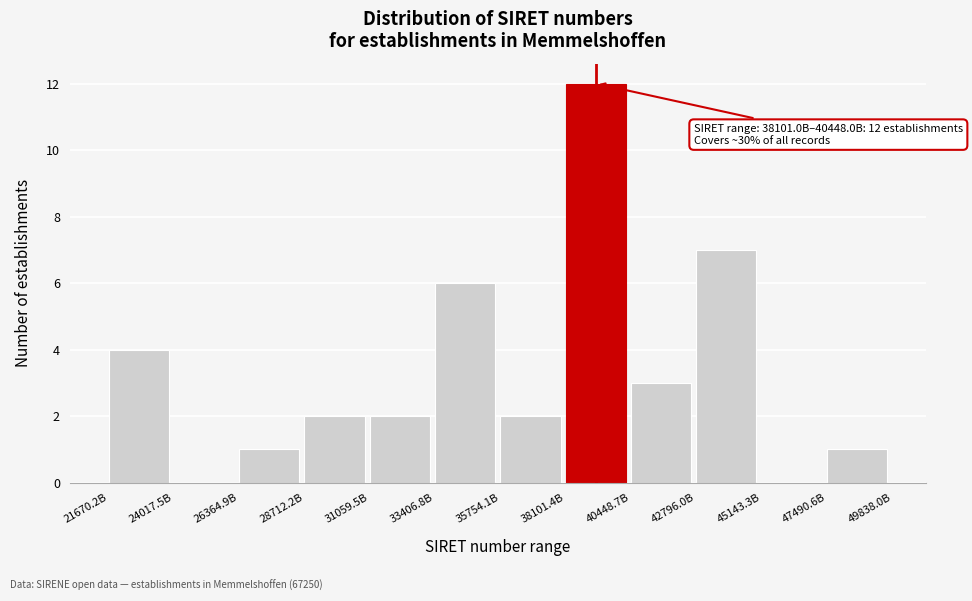

Reading right to left, transcribe all the data shown in this chart.

47490.6B=1	45143.3B=0	42796.0B=7	40448.7B=3	38101.4B=12	35754.1B=2	33406.8B=6	31059.5B=2	28712.2B=2	26364.9B=1	24017.5B=0	21670.2B=4